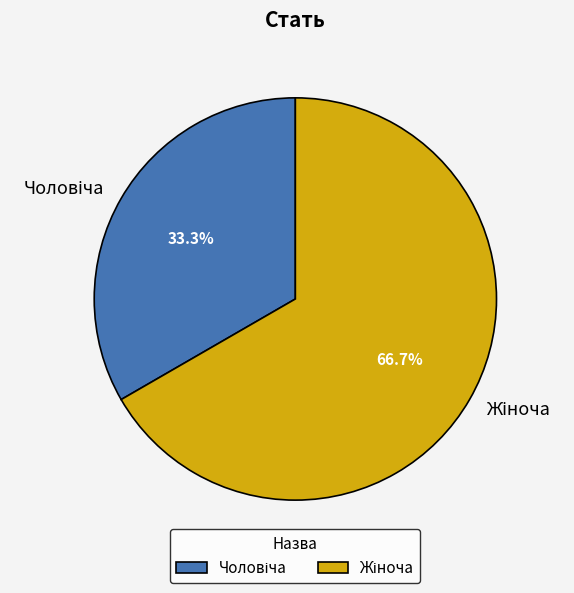

Is there any slice that represents more than half of the pie?

Yes